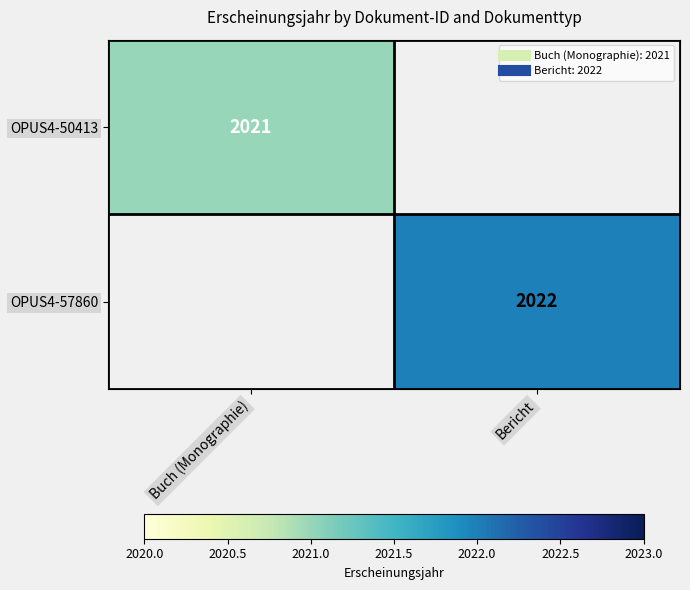

Which has a higher value, Buch (Monographie) or Bericht?

Bericht